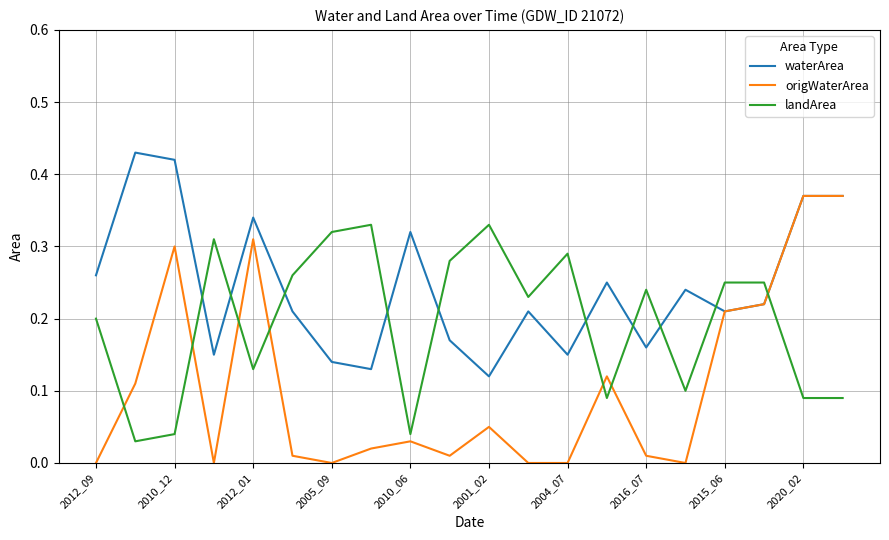

True or false: origWaterArea and landArea intersect in this chart.

True